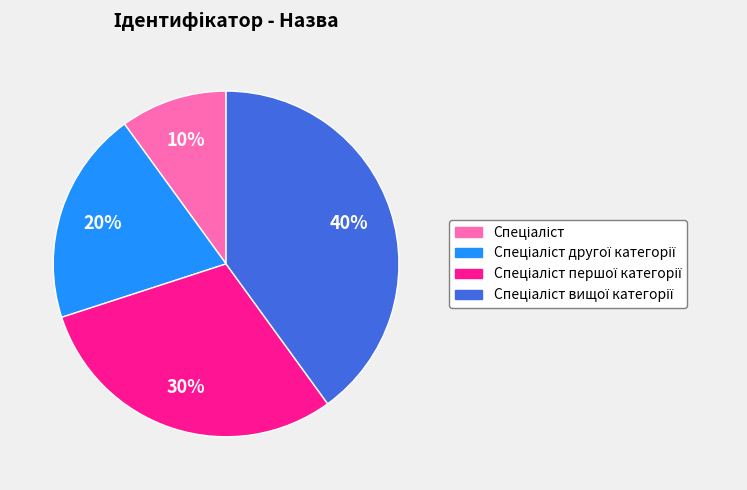

To the nearest percent, what is the difference between the largest and smallest slice percentages?

30%